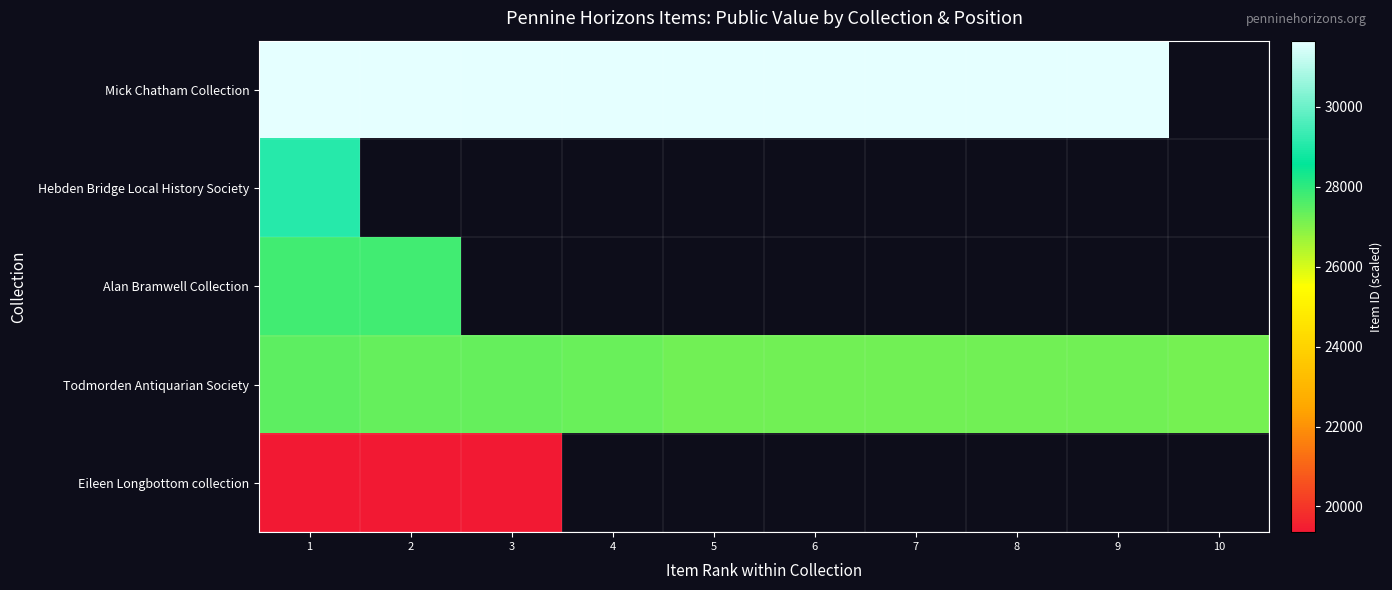

At how many categories does at least one series exceed 26422?

10